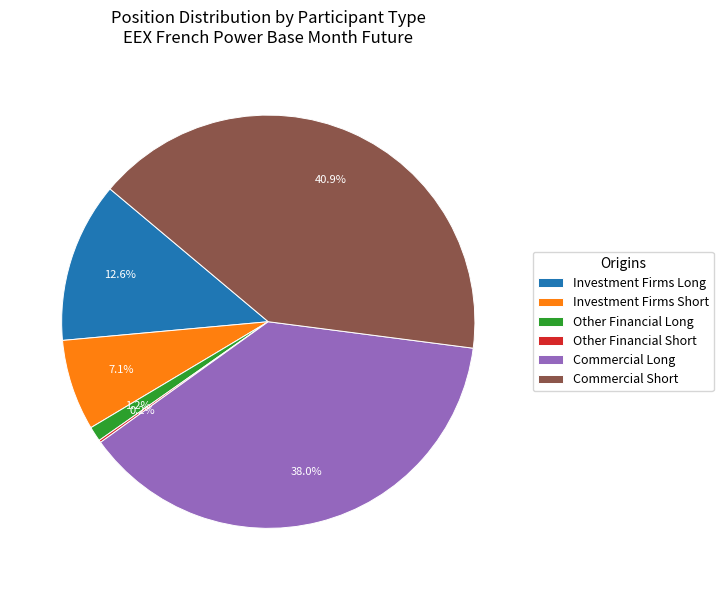

Do Investment Firms Long and Commercial Short together represent more than half of the pie?

Yes